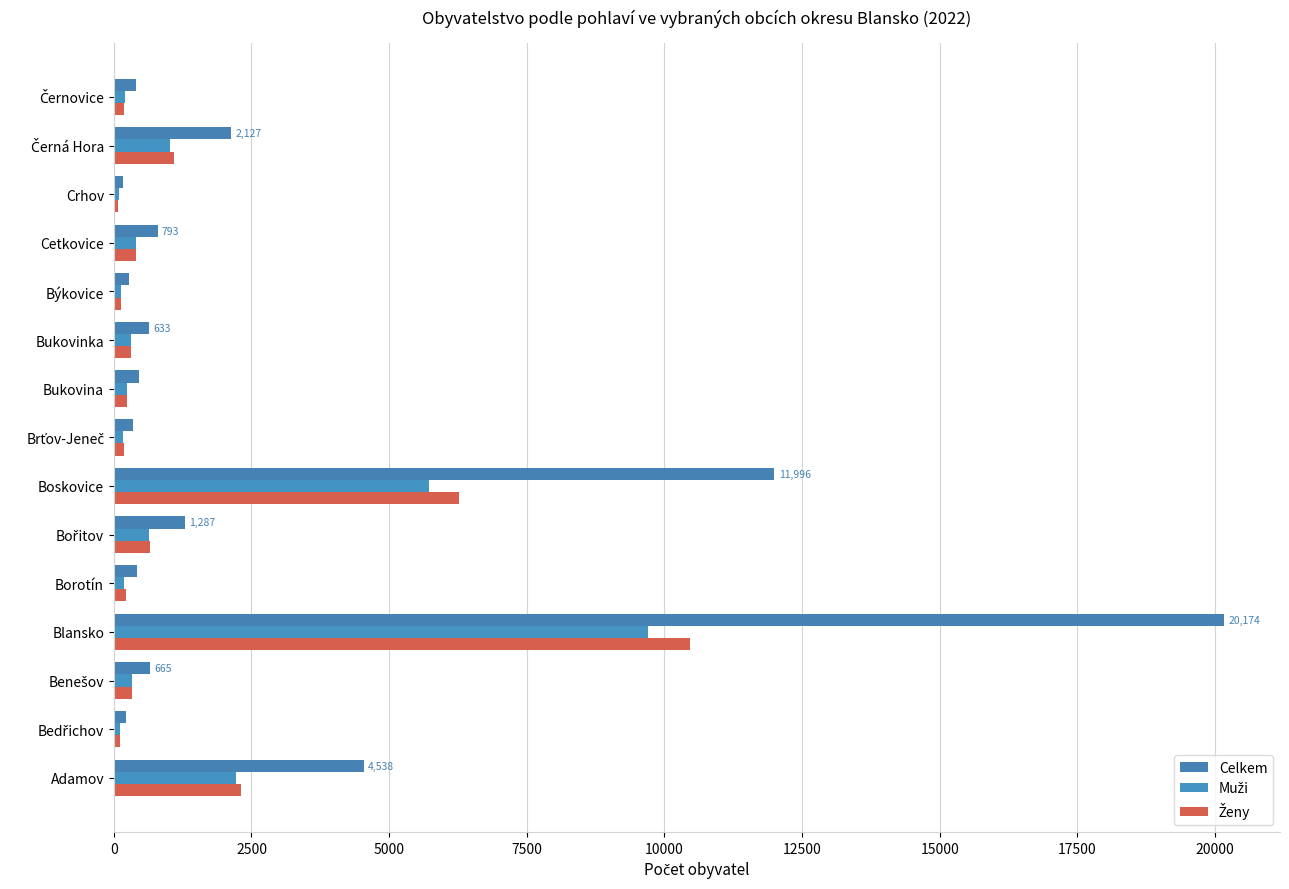

How many distinct data groups are displayed?

3